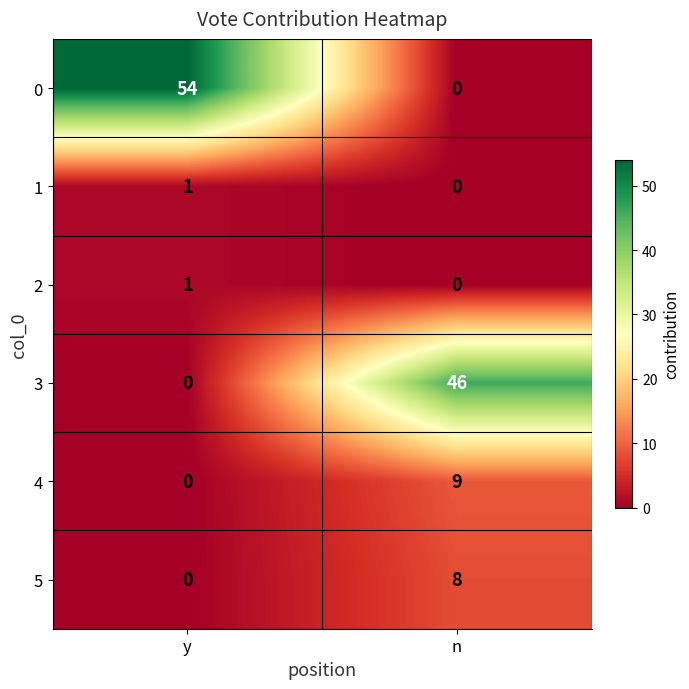

The 0 series shows -29 at n. True or false?

False